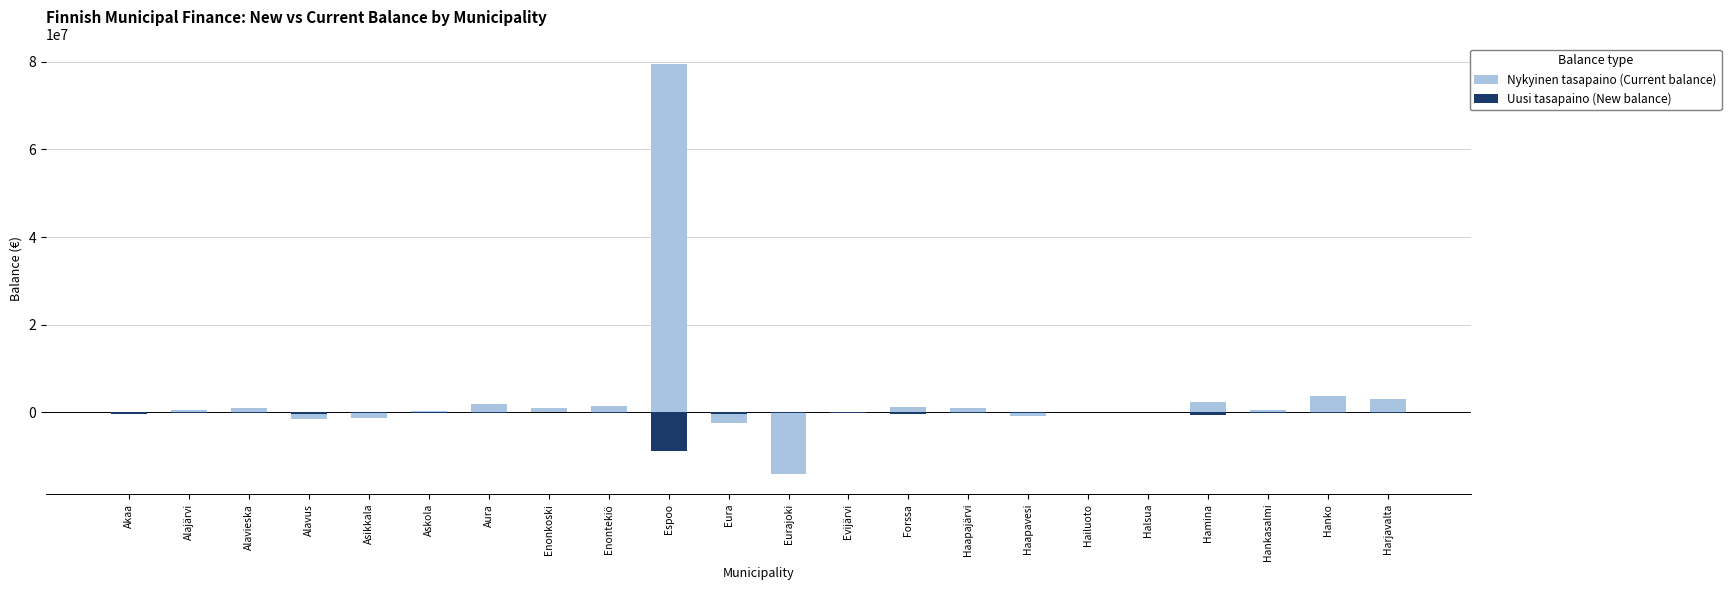

How many bars are there in total?

44